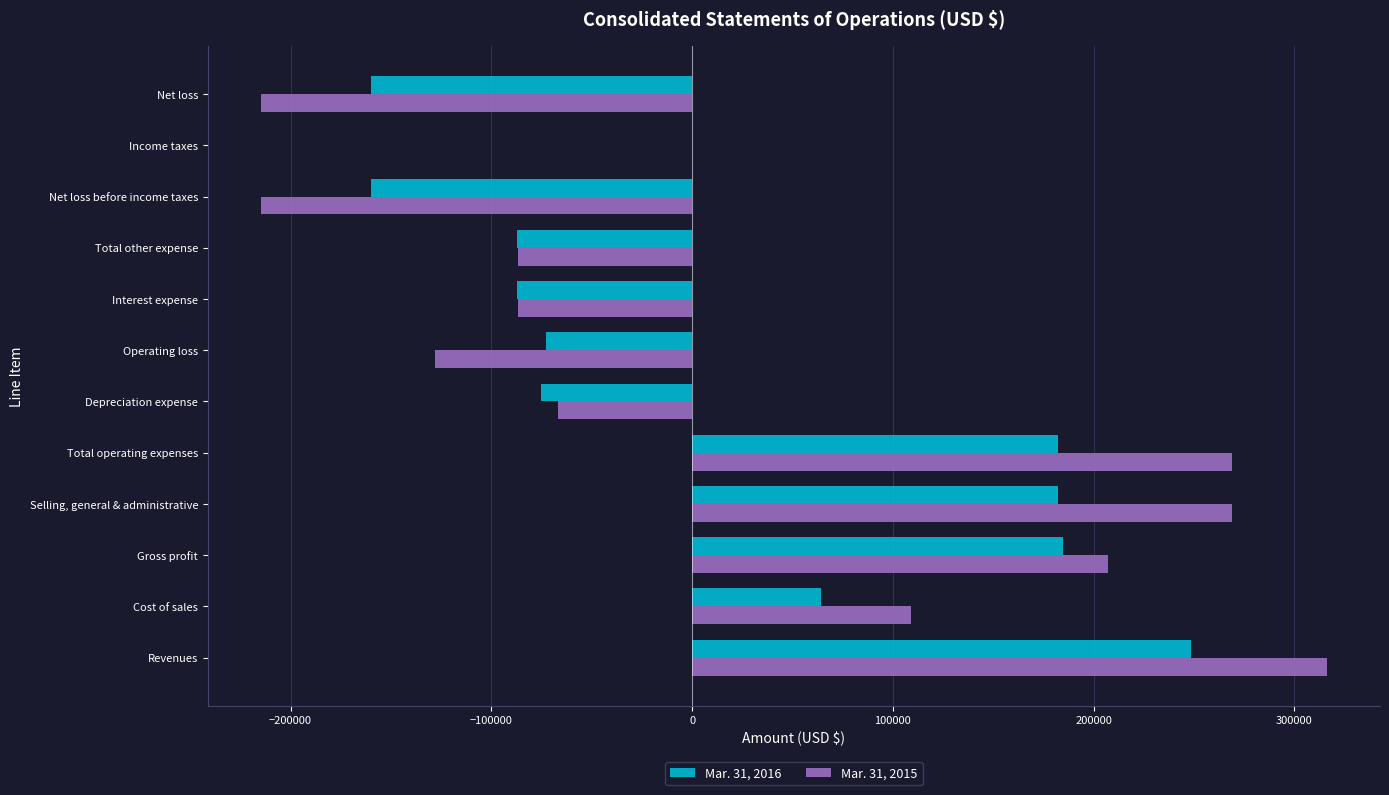

What is the sum of all Mar. 31, 2016 values?

219788